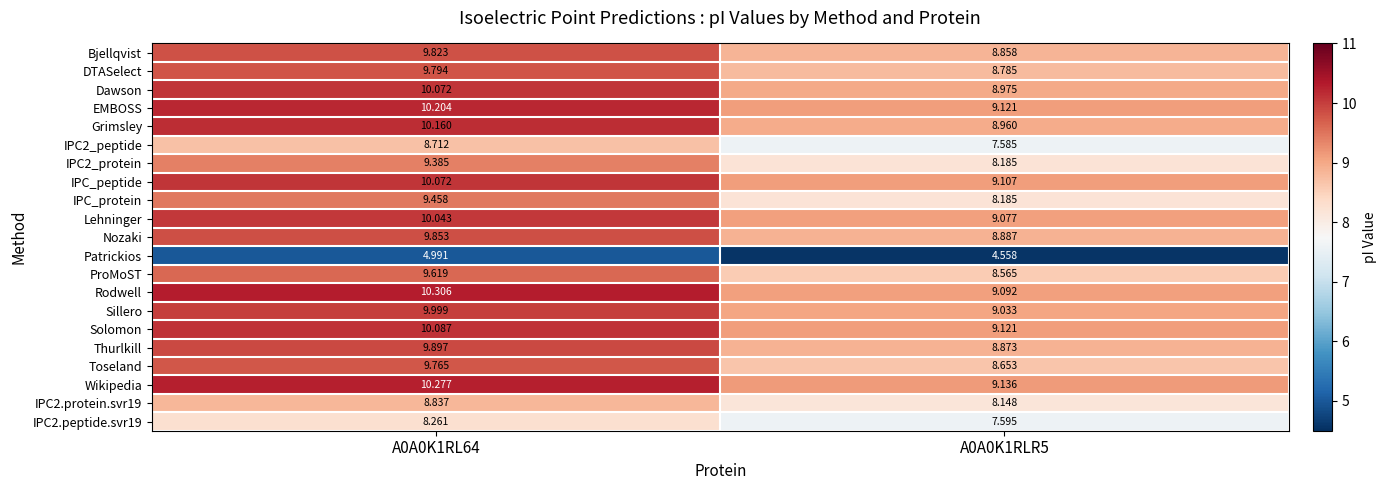

Between A0A0K1RL64 and A0A0K1RLR5, which series saw the biggest shift?

IPC_protein